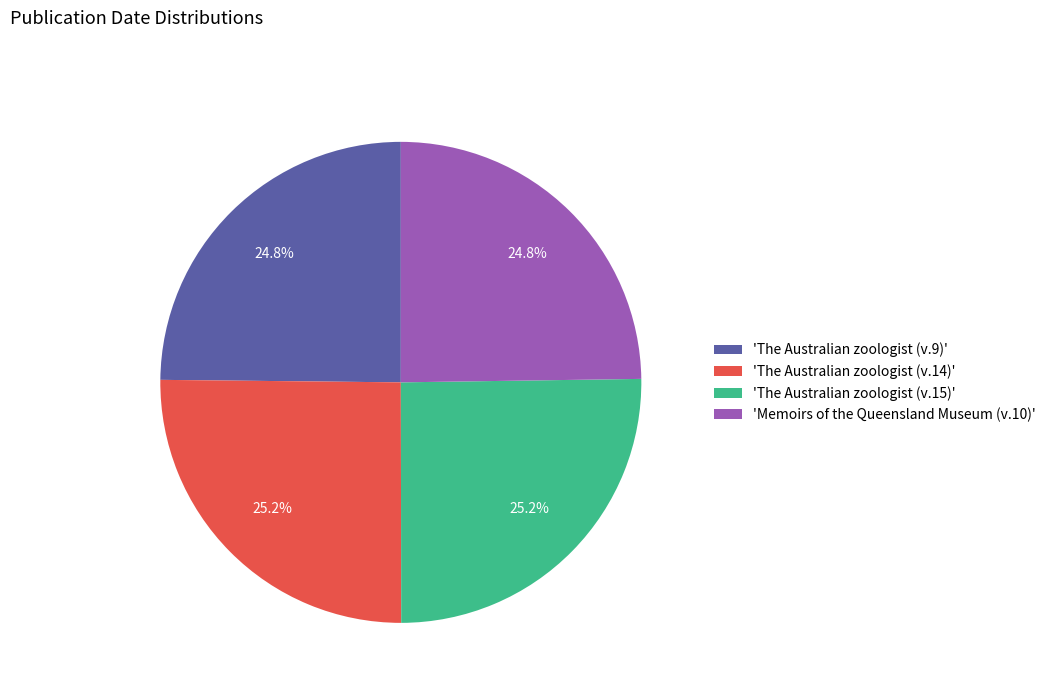

What is the total percentage of 'The Australian zoologist (v.14)' and 'The Australian zoologist (v.15)'?

50.4%